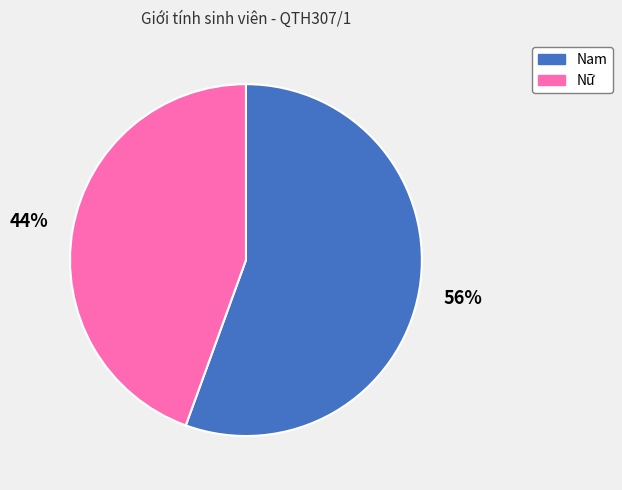

Between Nữ and Nam, which is larger?

Nam